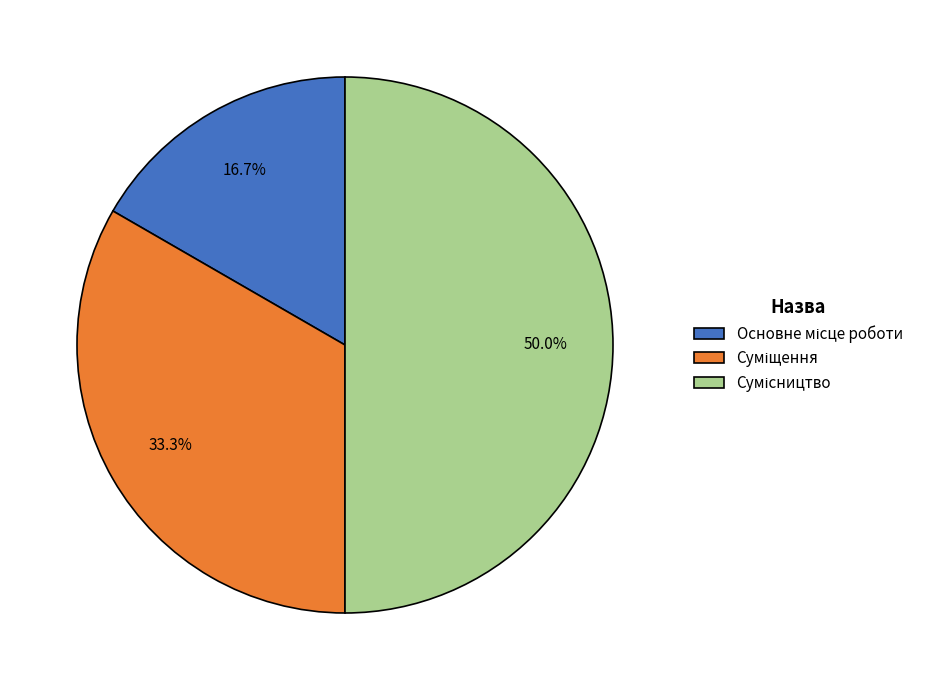

How many slices are in this pie chart?

3